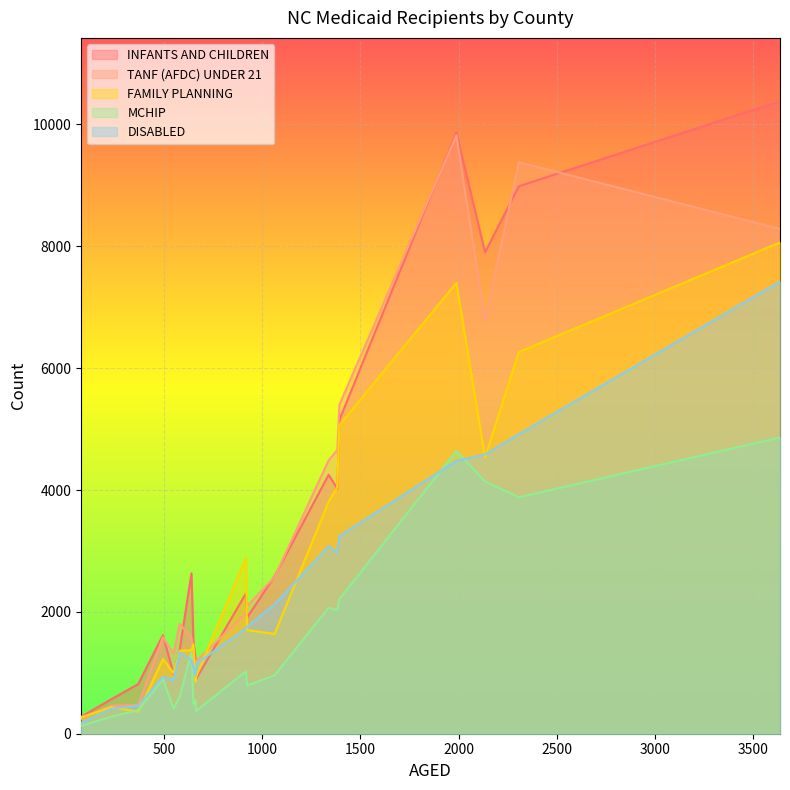

Reading left to right, extract all data points from this chart.

INFANTS AND CHILDREN: ALAMANCE=8986	ALEXANDER=1618	ALLEGHANY=567	ANSON=1377	ASHE=1225	AVERY=815	BEAUFORT=2586	BERTIE=900	BLADEN=1907	BRUNSWICK=5153	BUNCOMBE=10383	BURKE=4250	CABARRUS=9867	CALDWELL=4022	CAMDEN=278	CARTERET=2302	CASWELL=981	CATAWBA=7903	CHATHAM=2633	CHEROKEE=1515
TANF (AFDC) UNDER 21: ALAMANCE=9381	ALEXANDER=1583	ALLEGHANY=461	ANSON=1803	ASHE=892	AVERY=471	BEAUFORT=2572	BERTIE=1189	BLADEN=2093	BRUNSWICK=5400	BUNCOMBE=8284	BURKE=4488	CABARRUS=9819	CALDWELL=4657	CAMDEN=242	CARTERET=1982	CASWELL=1310	CATAWBA=6784	CHATHAM=1575	CHEROKEE=1289
FAMILY PLANNING: ALAMANCE=6265	ALEXANDER=1225	ALLEGHANY=437	ANSON=1361	ASHE=857	AVERY=361	BEAUFORT=1638	BERTIE=939	BLADEN=1701	BRUNSWICK=5066	BUNCOMBE=8064	BURKE=3807	CABARRUS=7400	CALDWELL=4050	CAMDEN=269	CARTERET=2882	CASWELL=998	CATAWBA=4534	CHATHAM=1371	CHEROKEE=1468
MCHIP: ALAMANCE=3881	ALEXANDER=895	ALLEGHANY=280	ANSON=608	ASHE=554	AVERY=387	BEAUFORT=958	BERTIE=374	BLADEN=791	BRUNSWICK=2210	BUNCOMBE=4862	BURKE=2068	CABARRUS=4640	CALDWELL=2031	CAMDEN=129	CARTERET=1024	CASWELL=410	CATAWBA=4141	CHATHAM=1339	CHEROKEE=483
DISABLED: ALAMANCE=4916	ALEXANDER=934	ALLEGHANY=411	ANSON=1337	ASHE=950	AVERY=457	BEAUFORT=2124	BERTIE=1146	BLADEN=1754	BRUNSWICK=3243	BUNCOMBE=7422	BURKE=3077	CABARRUS=4479	CALDWELL=2973	CAMDEN=175	CARTERET=1727	CASWELL=881	CATAWBA=4583	CHATHAM=1207	CHEROKEE=1082